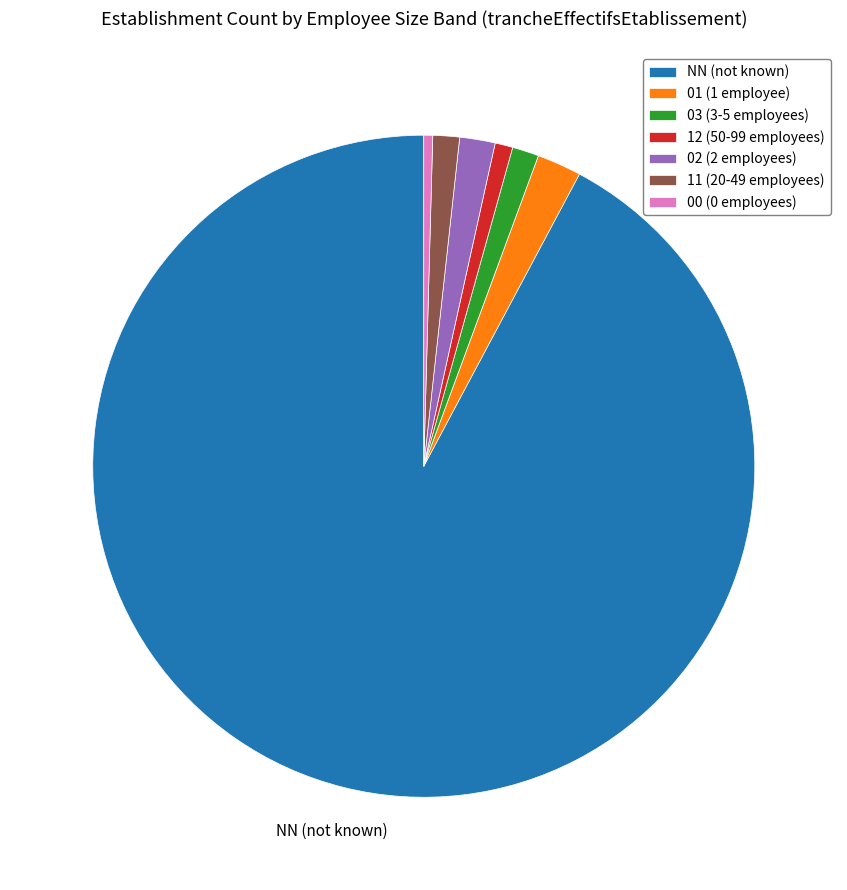

Is there any slice that represents more than half of the pie?

Yes